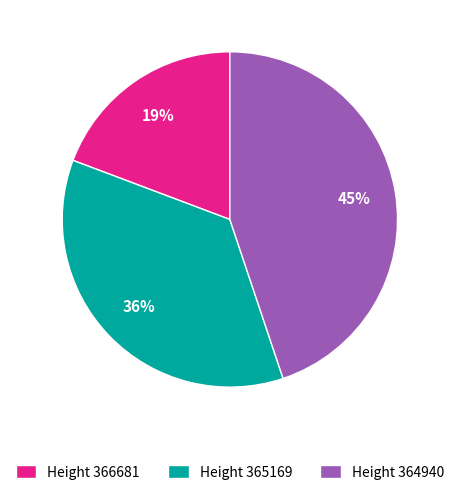

Is it true that Height 366681 is 9% of the pie?

False